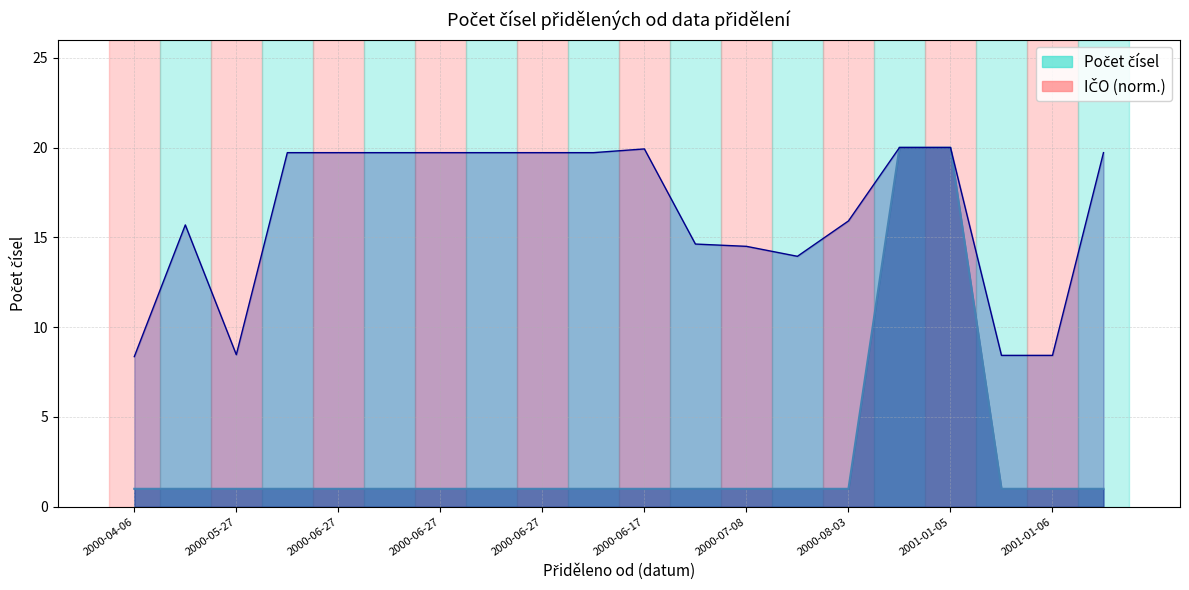

What is the average value?

3